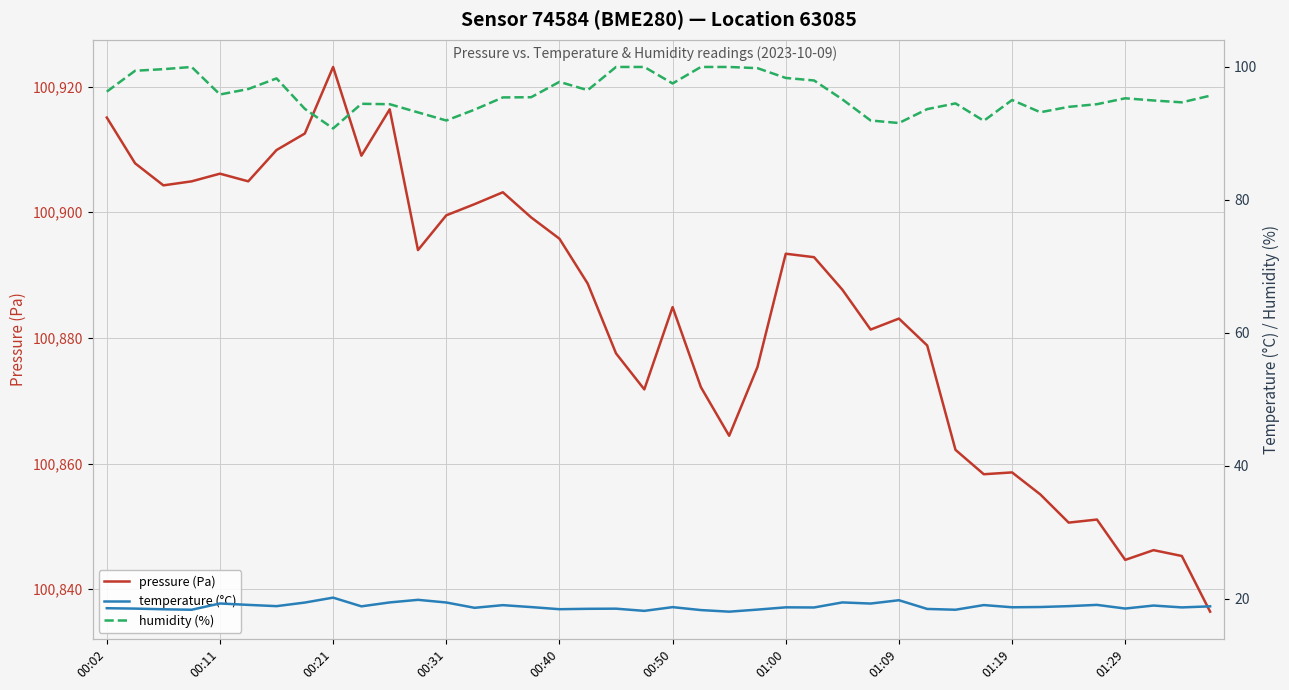

What is the highest value of the temperature (°C) series?

20.2